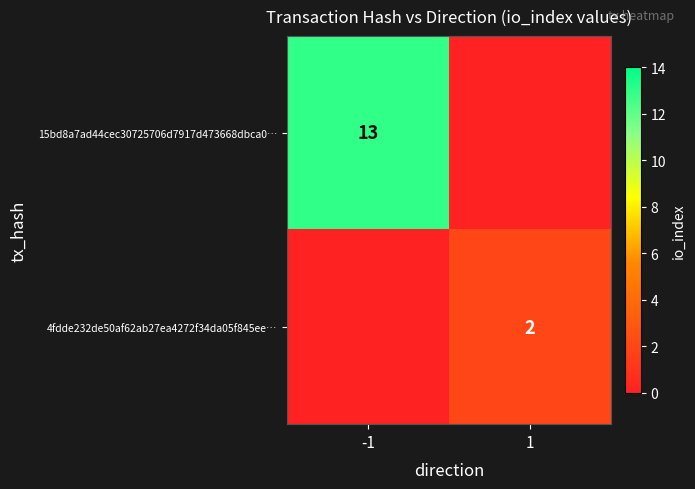

Is the value of 4fdde232de50af62ab27ea4272f34da05f845ee… at 1 greater than the value of 15bd8a7ad44cec30725706d7917d473668dbca0… at -1?

No